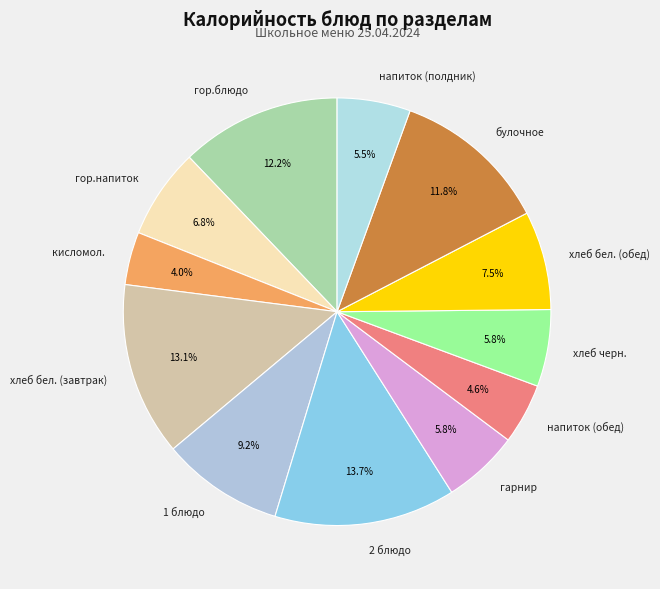

Approximately how many times larger is the value at гор.блюдо compared to хлеб черн.?

2.1